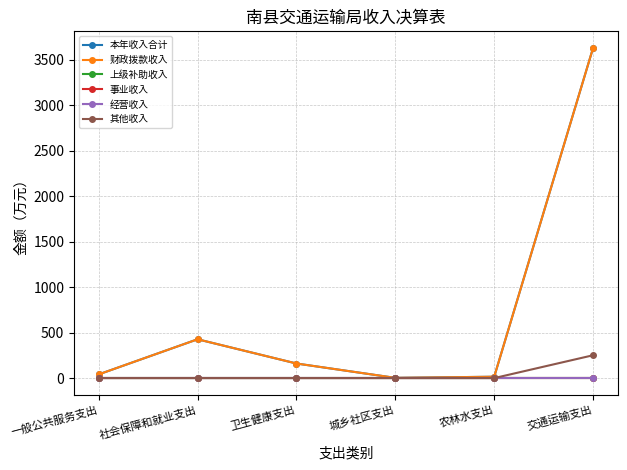

How many data points in 本年收入合计 are above 160?

3